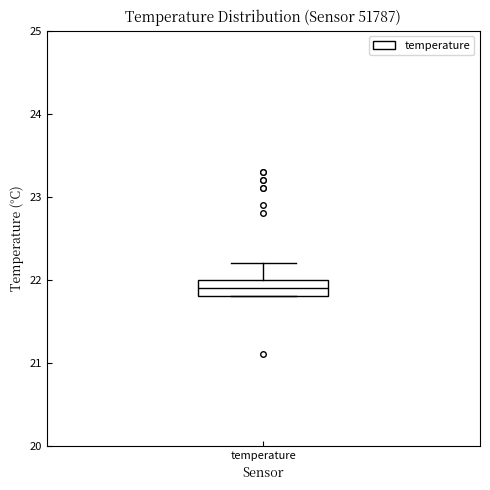

Transcribe this box plot: give where the median line is, the range the box spans, and where the two whiskers end, as read against the y-axis. The values are not printed on the chart, so give them approximately, as read against the axis.

median 21.9, box 21.8 to 22.0, whiskers 21.8 to 22.2